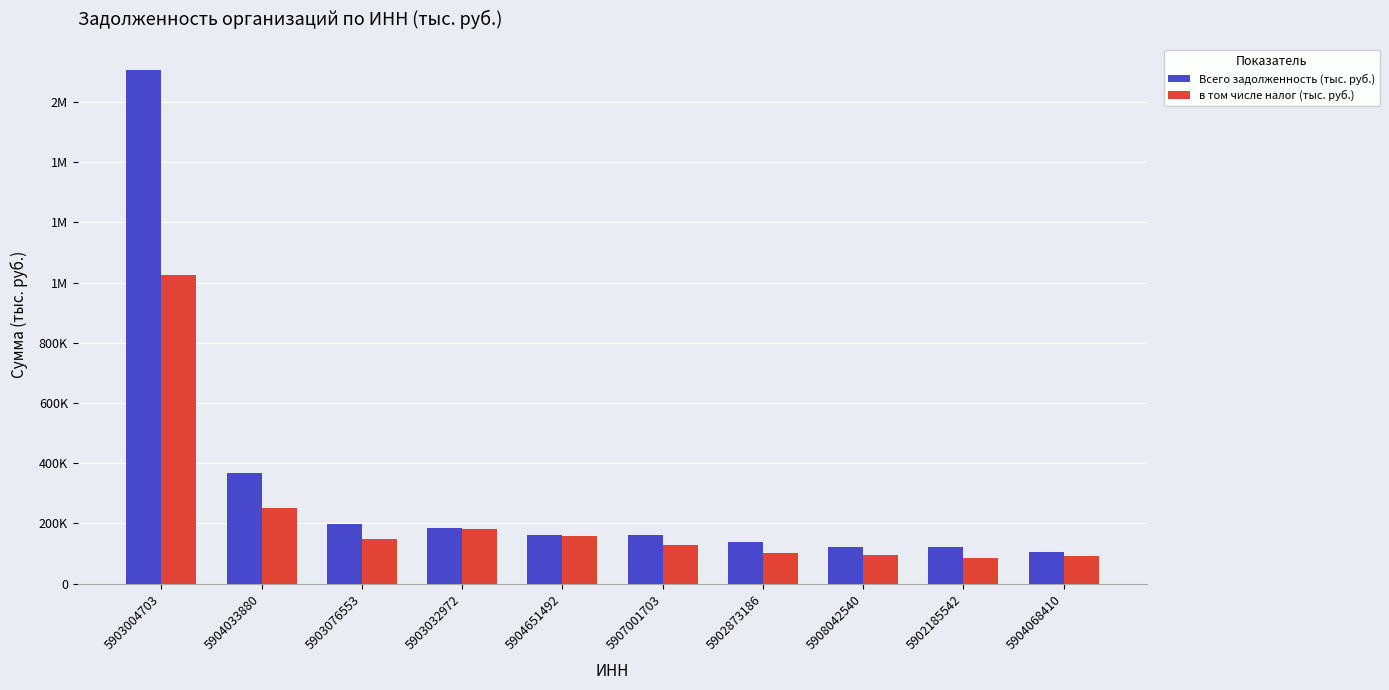

What position from the right is 5907001703?

5